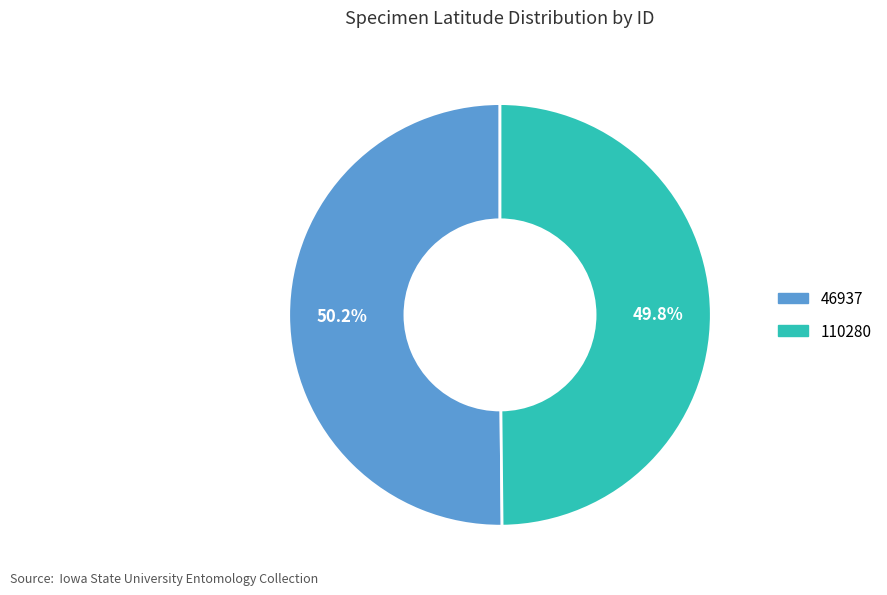

What percentage is the 110280 slice, to the nearest percent?

50%